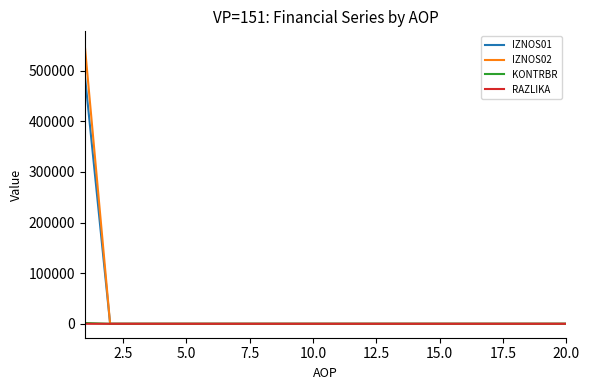

Which series has the largest range (max minus min)?

IZNOS02